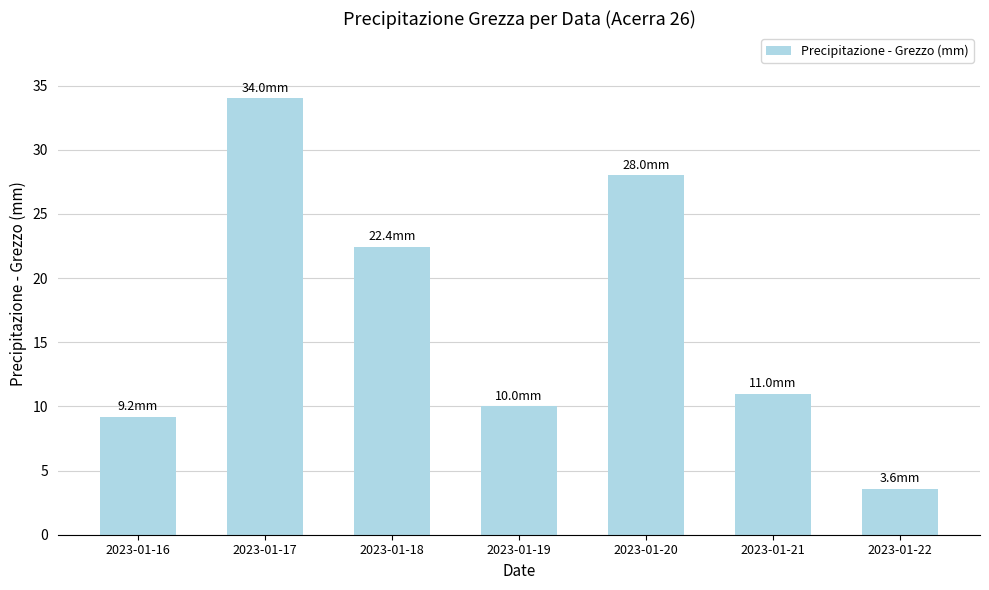

Rank the categories by value from highest to lowest.

2023-01-17, 2023-01-20, 2023-01-18, 2023-01-21, 2023-01-19, 2023-01-16, 2023-01-22